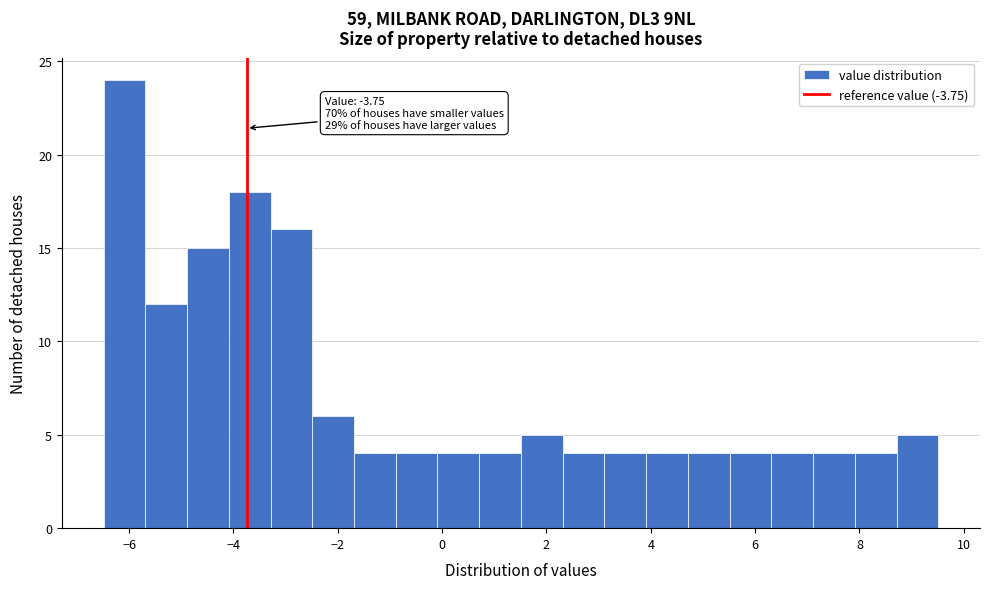

Over which range of the x-axis is the bar tallest?

-6.4 to -5.6